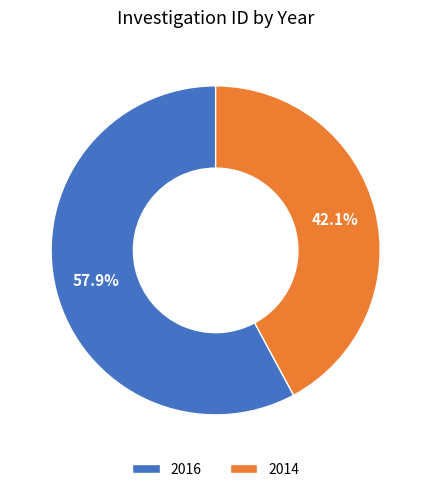

What percentage is the 2016 slice, to the nearest percent?

58%